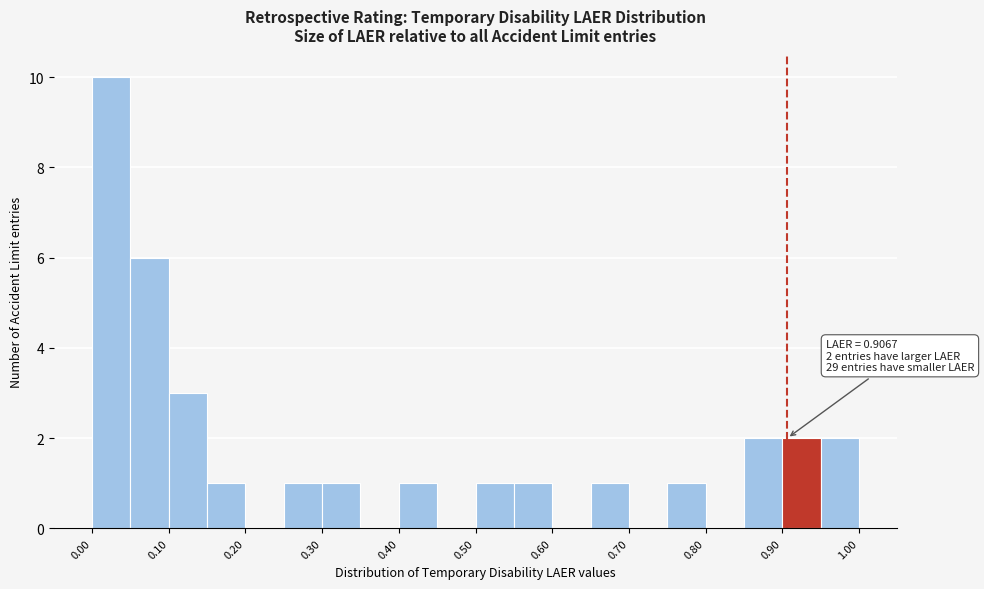

Over which range of the x-axis is the bar tallest?

0.00 to 0.05